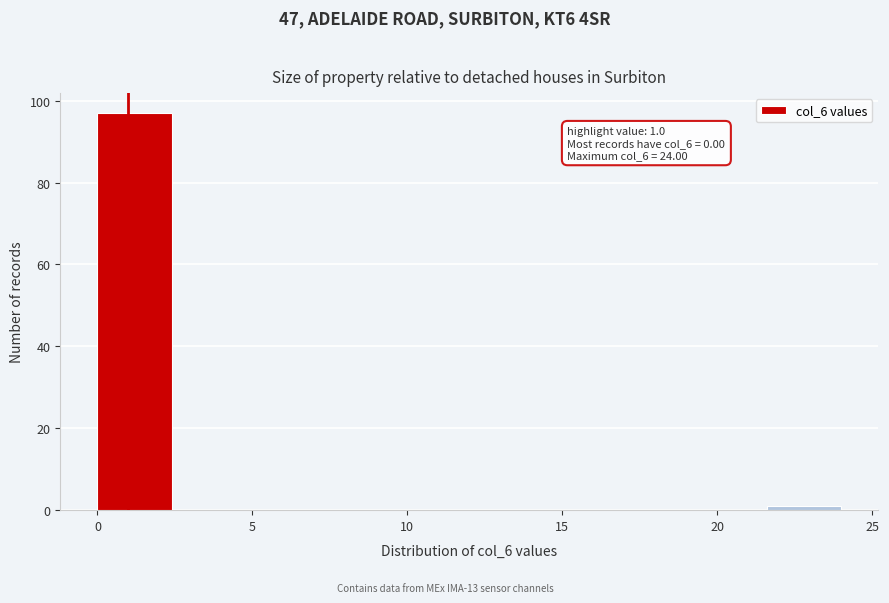

Over which range of the x-axis is the bar tallest?

0.0 to 2.4